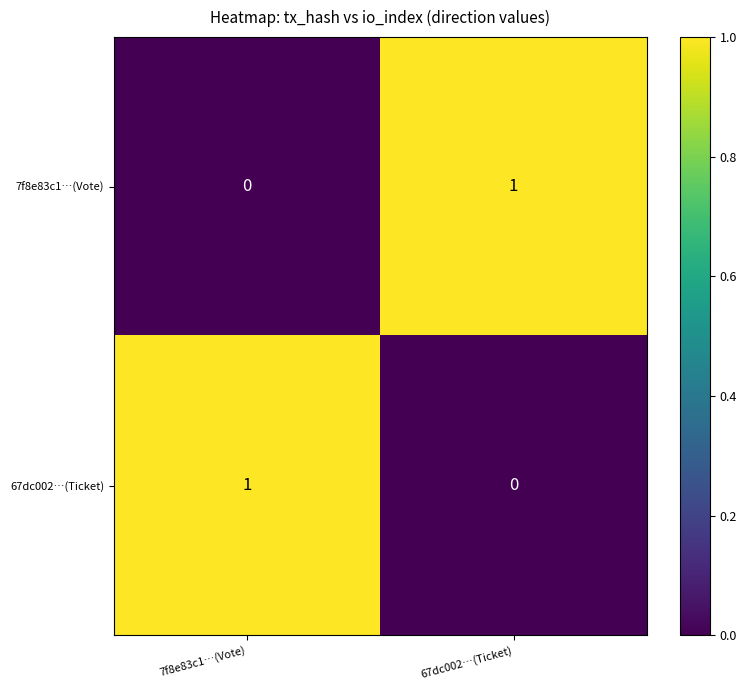

List the labels in order of 67dc002…(Ticket) value, largest first.

7f8e83c1…(Vote), 67dc002…(Ticket)